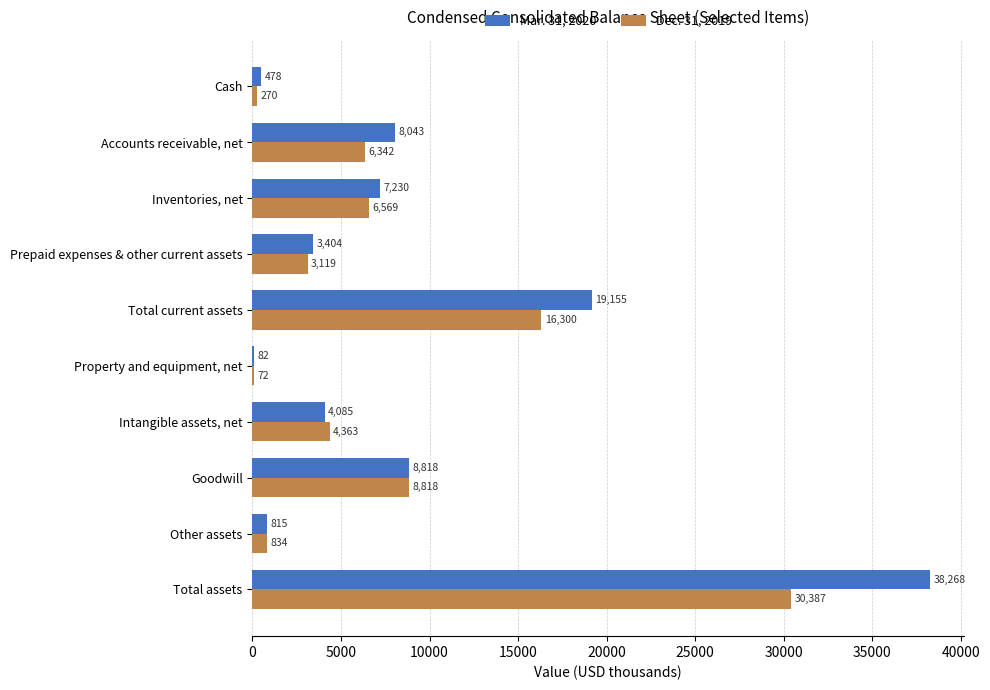

What are all the series names shown in the legend?

Mar. 31, 2020, Dec. 31, 2019